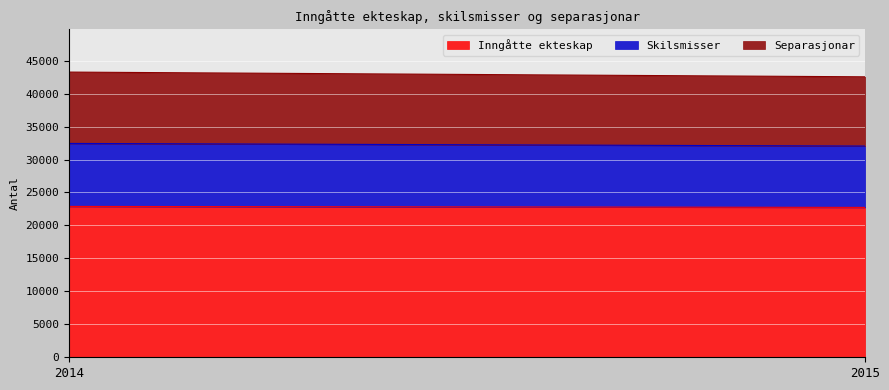

What is the highest value of the Inngåtte ekteskap series?

22887